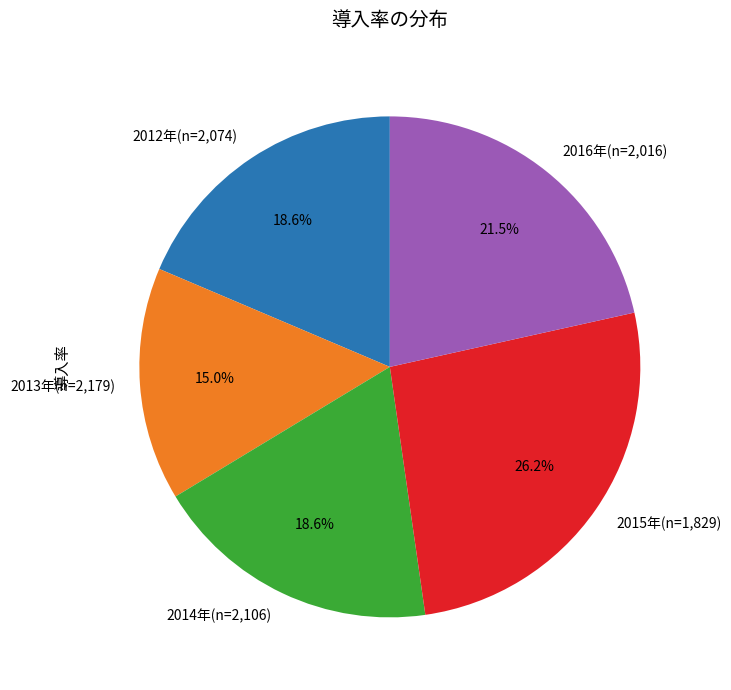

To the nearest percent, what percentage of the pie is 2014年(n=2,106)?

19%